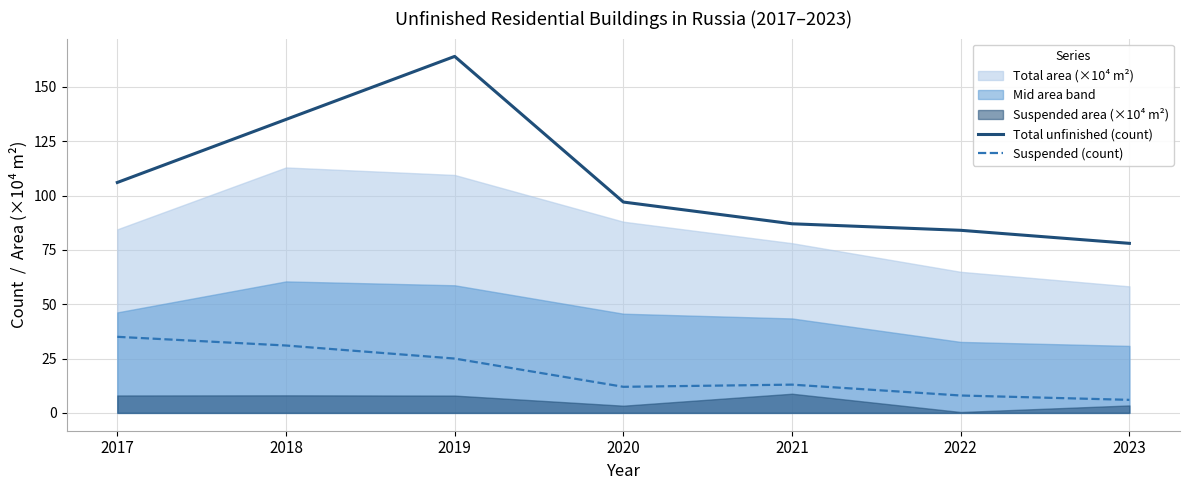

The value of Suspended (count) at 2017 is 35. True or false?

True